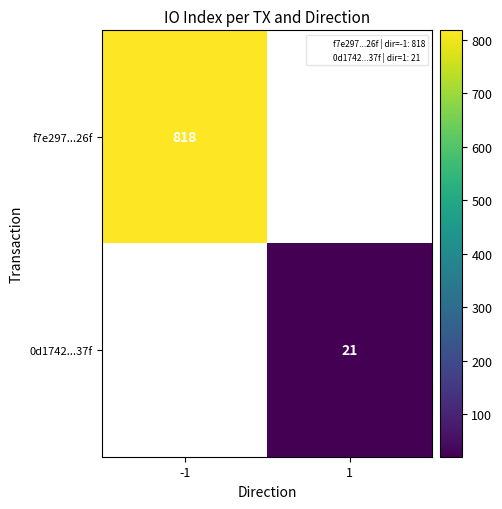

Is the value of f7e297...26f at -1 greater than the value of 0d1742...37f at 1?

Yes